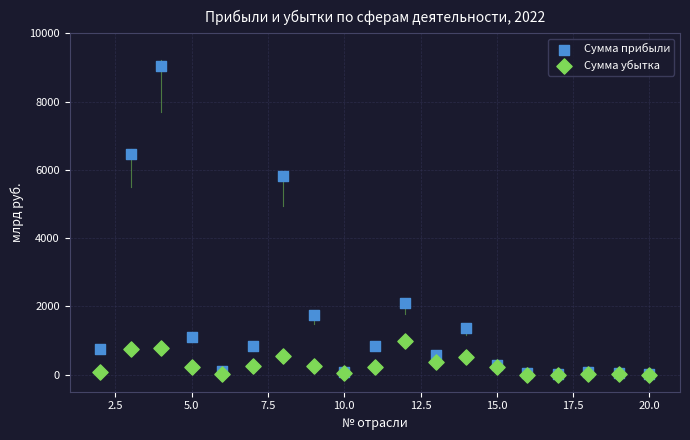

In the Сумма прибыли series, what Y value is closest to 4531?

5814.8